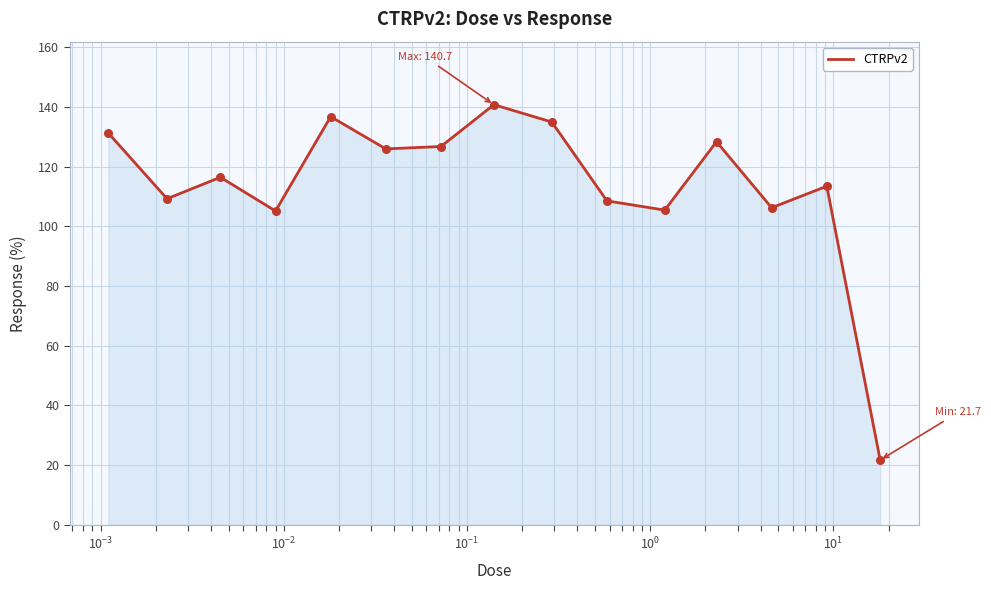

What is the minimum value shown in the chart?

21.7